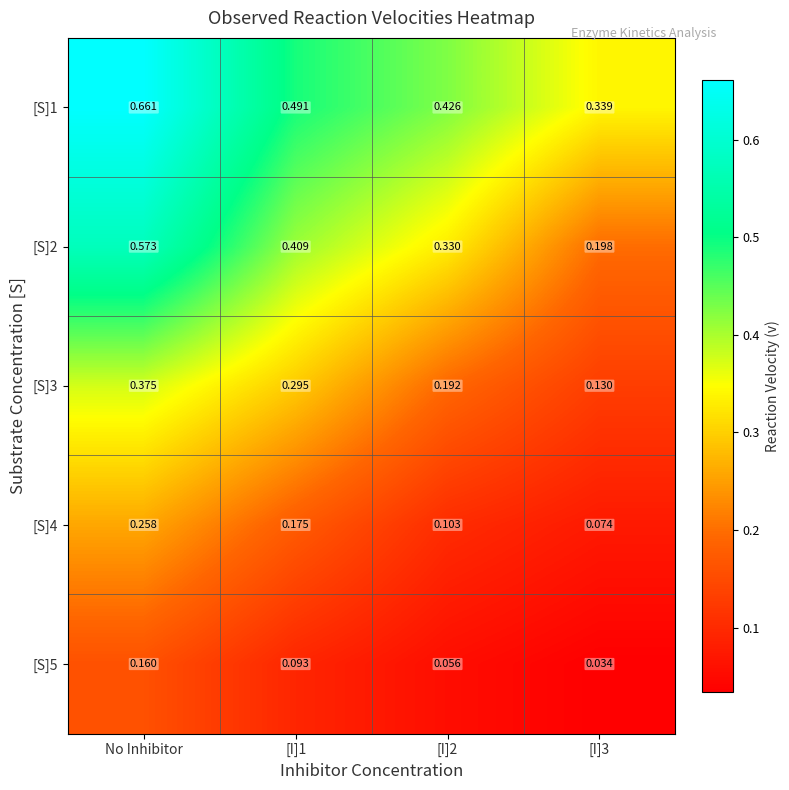

Which label corresponds to the largest value in the chart?

No Inhibitor